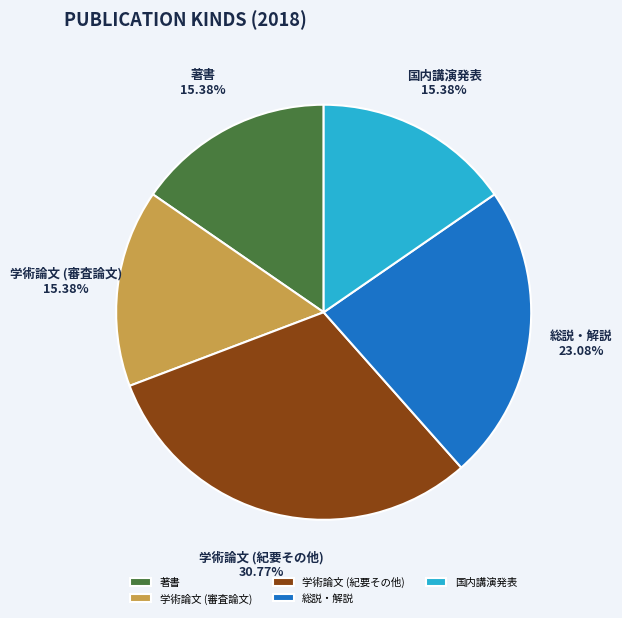

What percentage is NOT represented by 国内講演発表?

84.6%